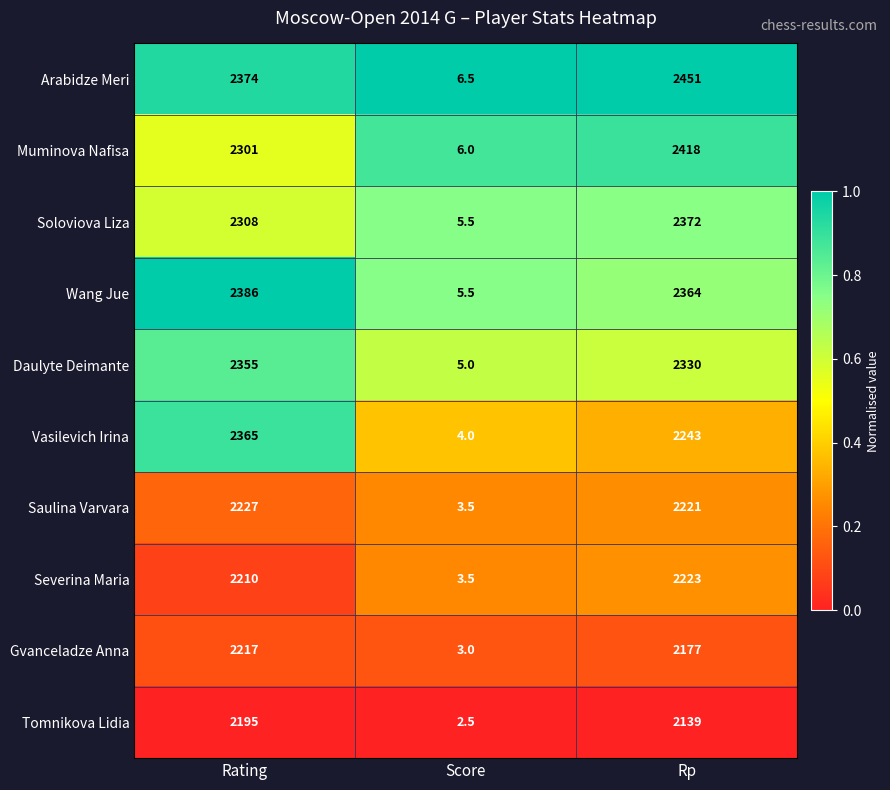

What is the approximate value of Soloviova Liza at Rating?

2308.0